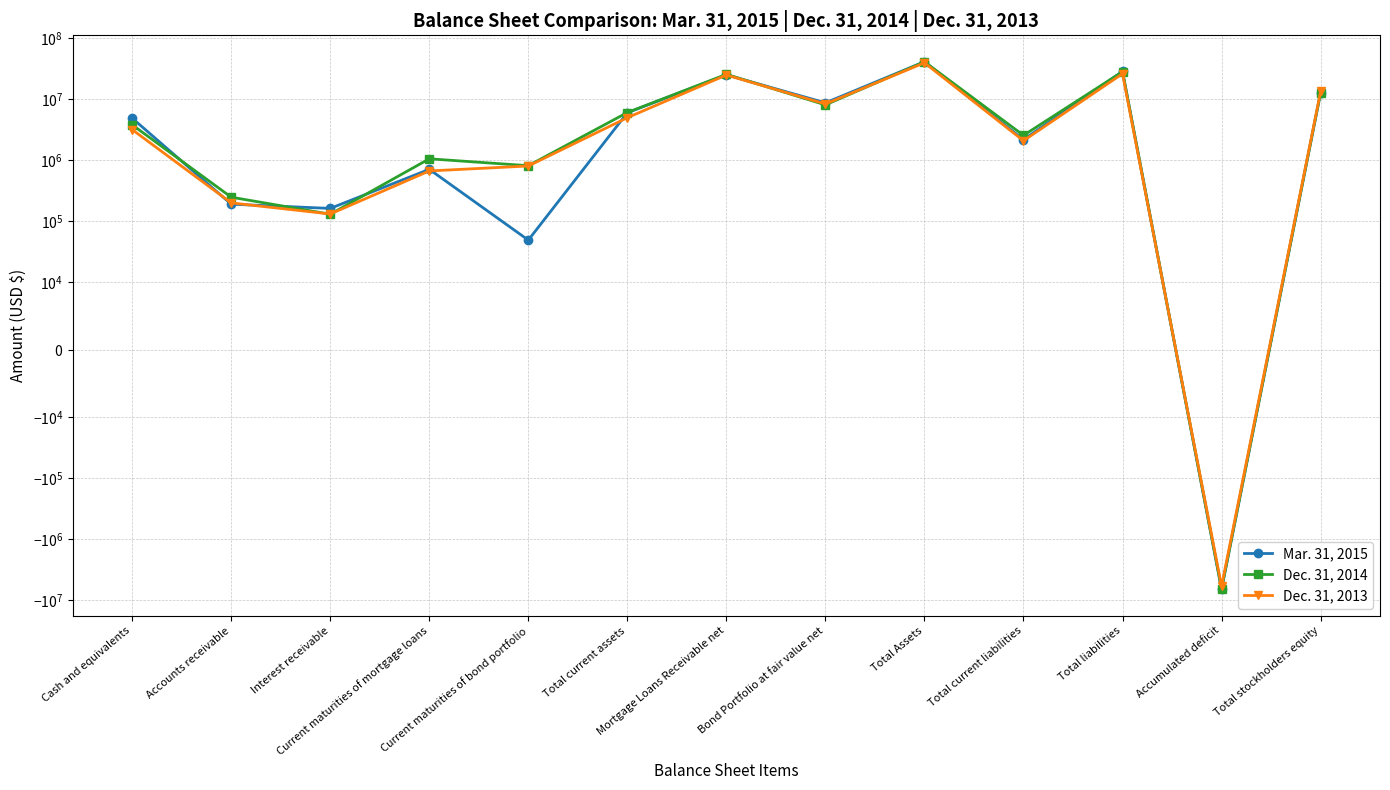

What are all the series names shown in the legend?

Mar. 31, 2015, Dec. 31, 2014, Dec. 31, 2013